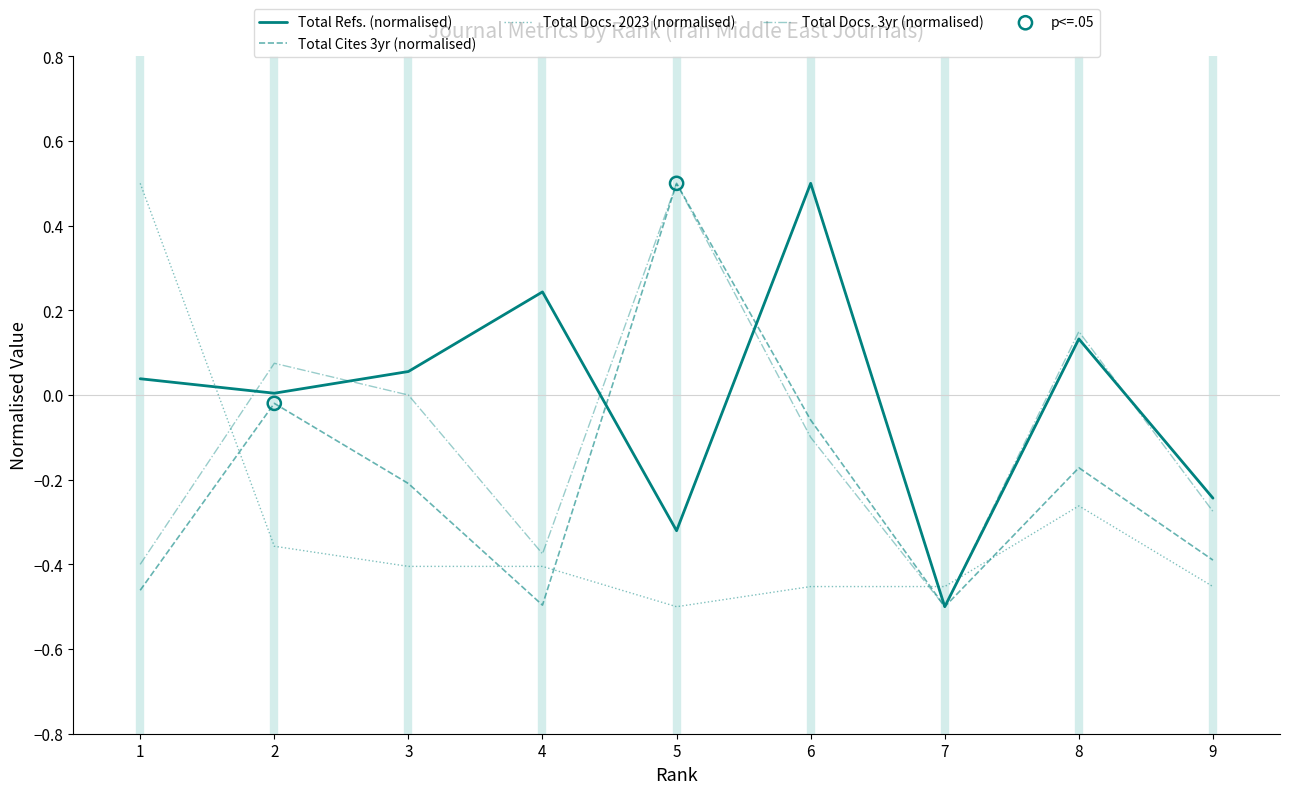

What is the spread (max minus min) of values at 5?

1.0